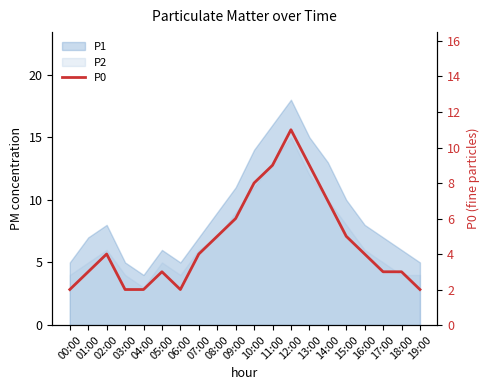

How many values are below 4?

9